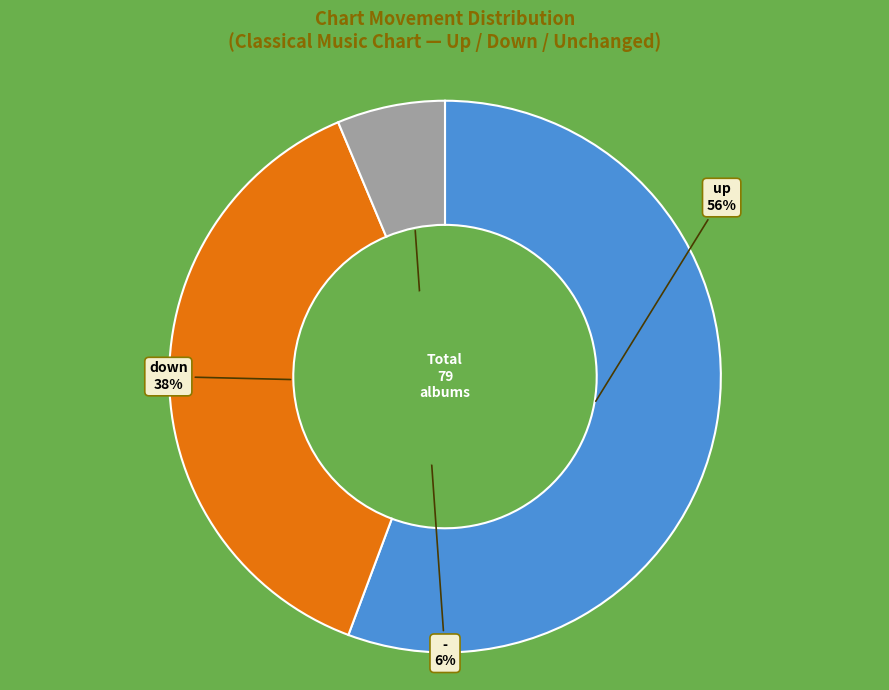

To the nearest percent, what portion does down represent?

38%